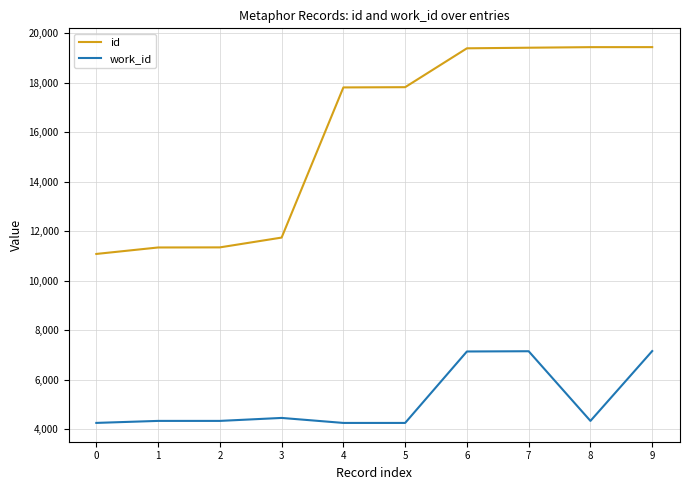

True or false: work_id and id intersect in this chart.

False